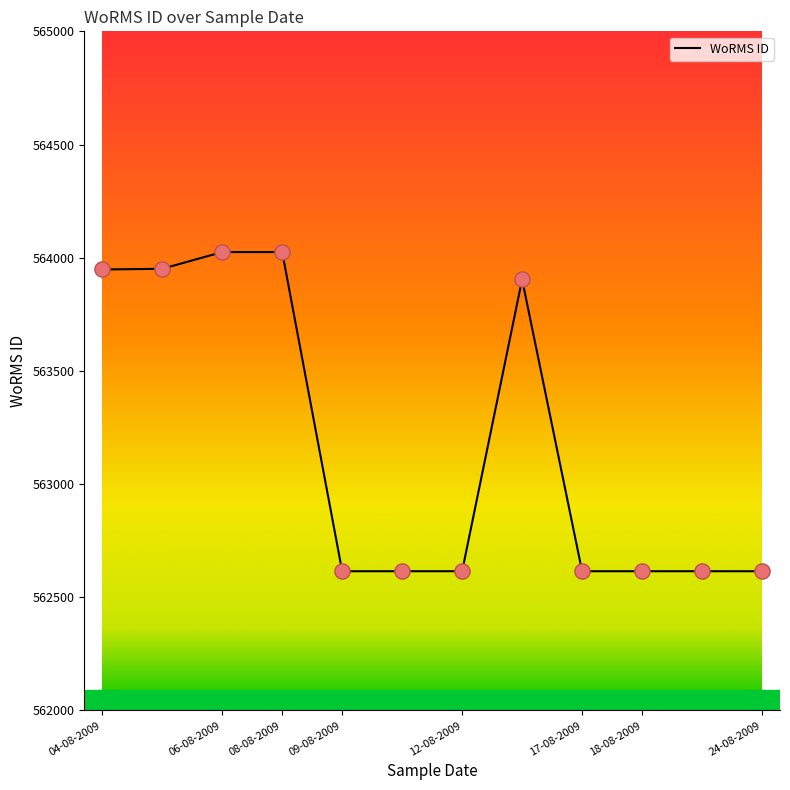

What is the smallest value displayed?

562615